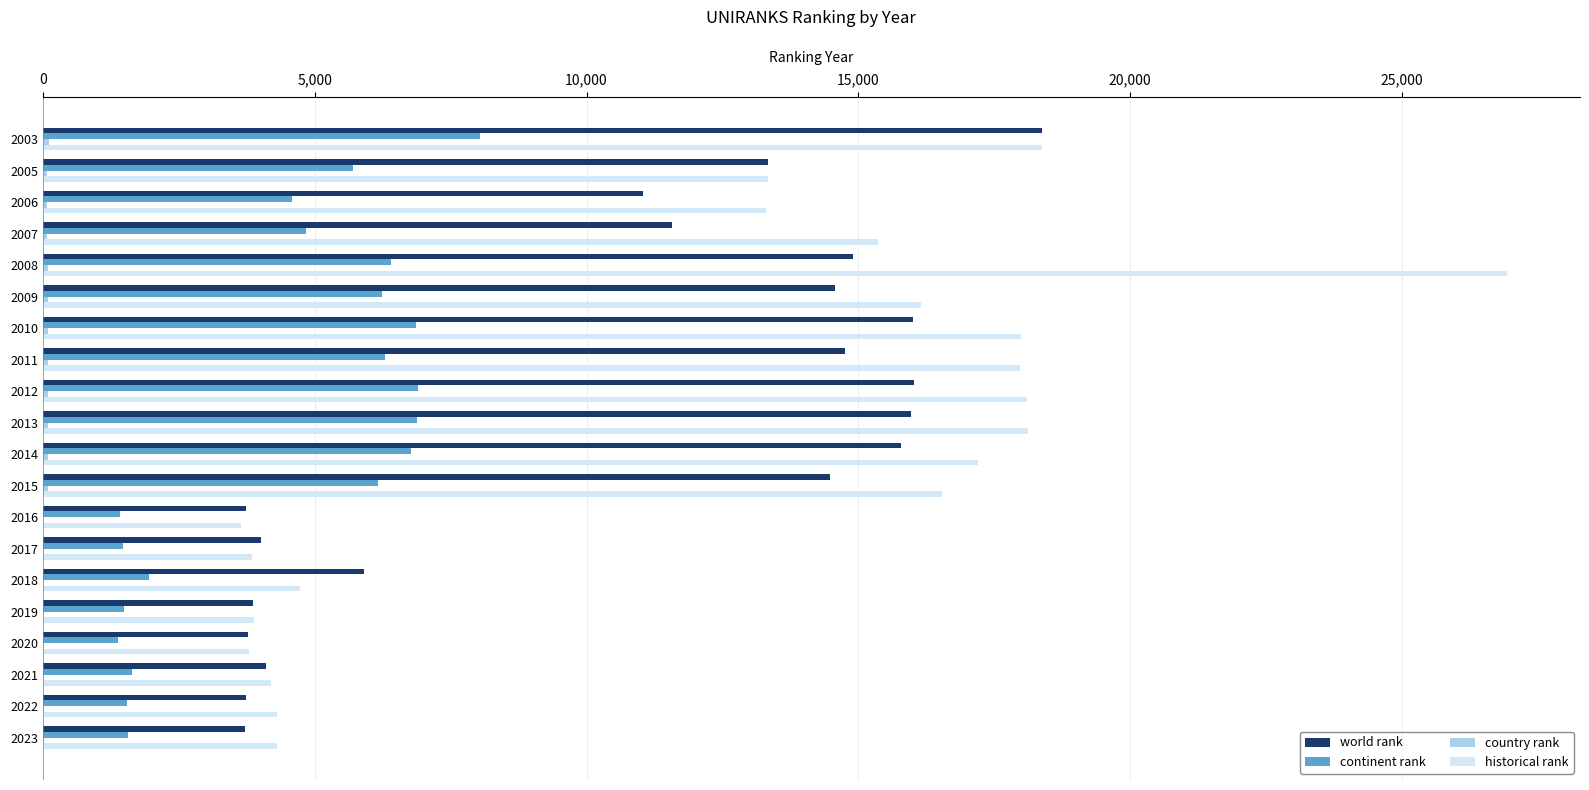

Which series changed the most between 2003 and 2023?

world rank